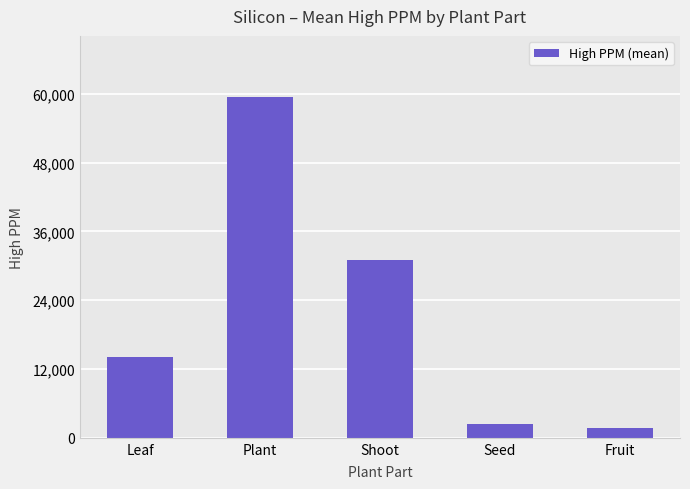

How many bars are there in total?

5